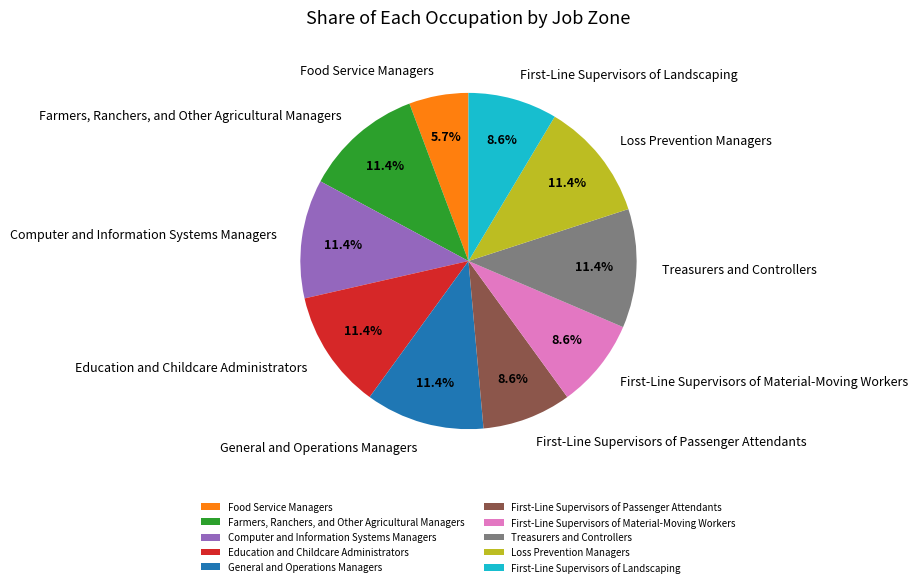

Which slice is the smallest?

Food Service Managers